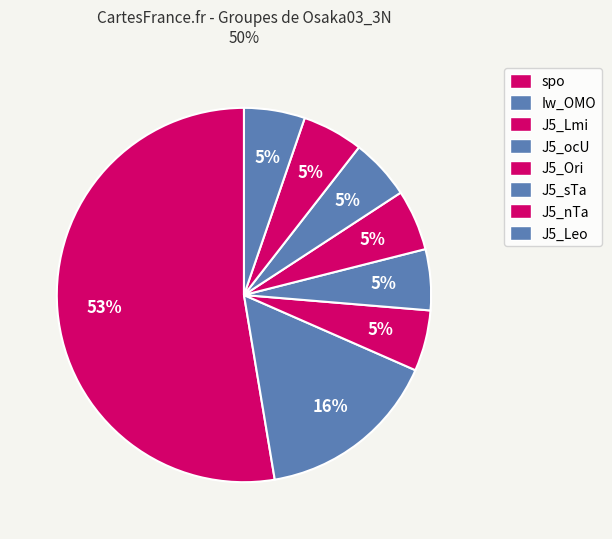

How many slices are in this pie chart?

8